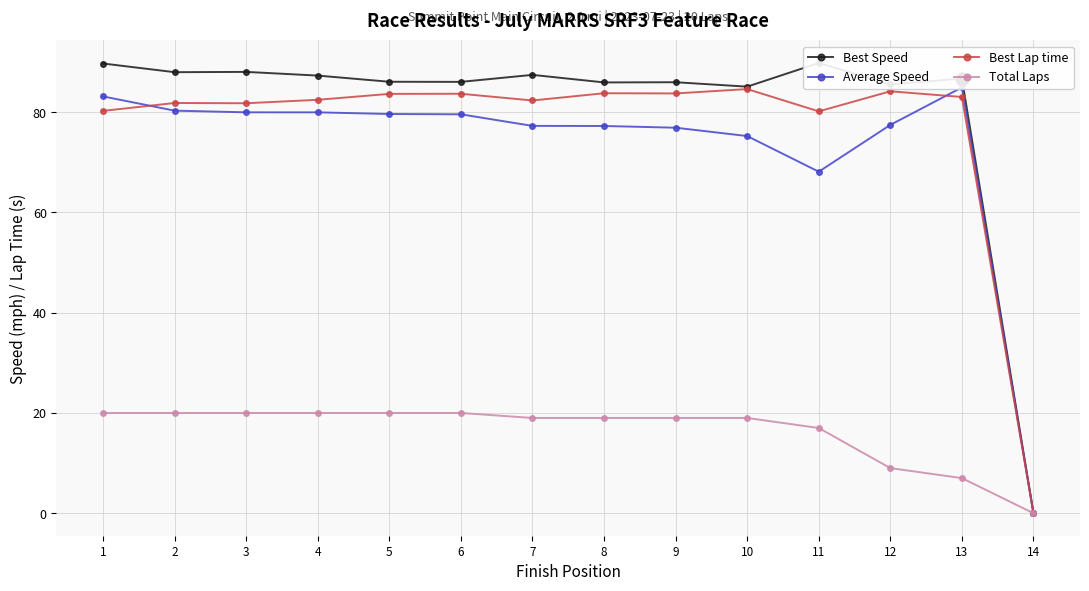

The Best Lap time series shows 84.2 at 12. True or false?

True